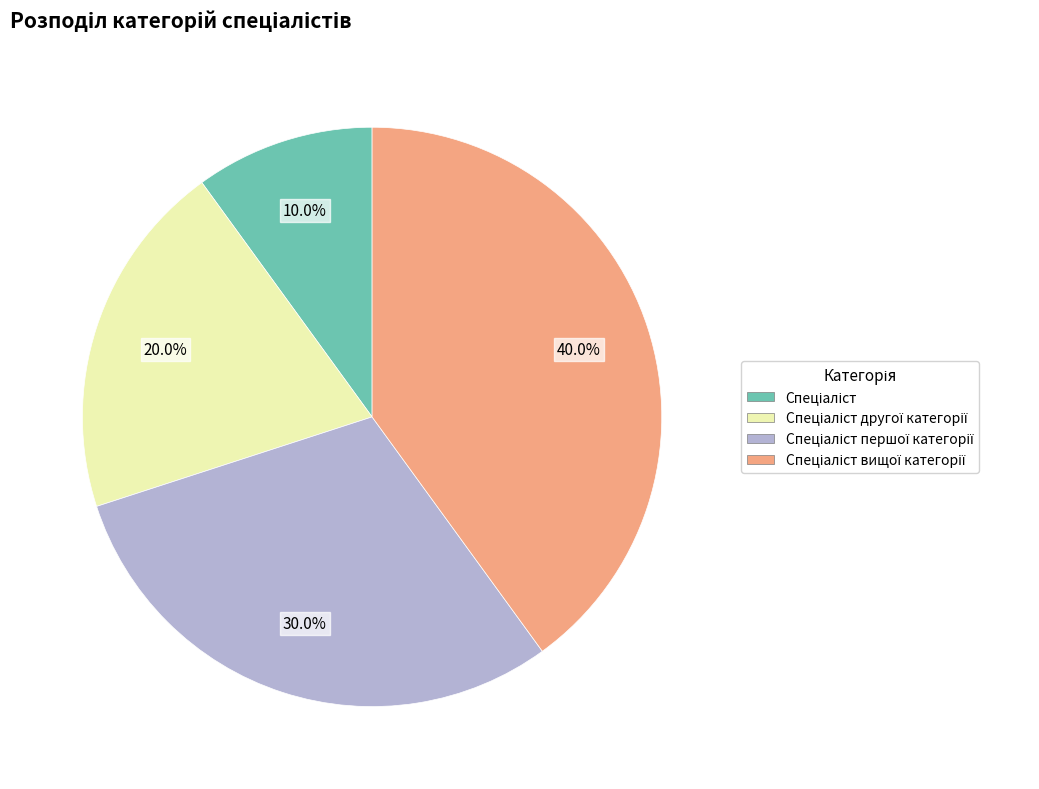

Is there a majority slice in this chart?

No